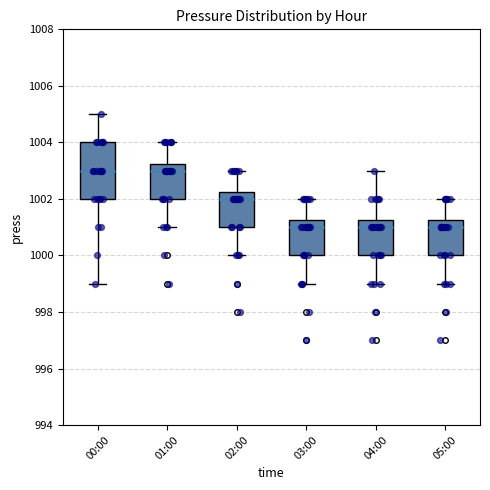

Reading left to right, read every box against the y-axis: the position of its median line, the range the box covers, and the ends of its whiskers. The values are not printed on the chart, so give them approximately, as read against the axis.

00:00: median 1003.0, box 1002.0 to 1004.0, whiskers 999.0 to 1005.0
01:00: median 1003.0, box 1002.0 to 1003.2, whiskers 1001.0 to 1004.0
02:00: median 1002.0, box 1001.0 to 1002.2, whiskers 1000.0 to 1003.0
03:00: median 1001.0, box 1000.0 to 1001.2, whiskers 999.0 to 1002.0
04:00: median 1001.0, box 1000.0 to 1001.2, whiskers 999.0 to 1003.0
05:00: median 1001.0, box 1000.0 to 1001.2, whiskers 999.0 to 1002.0